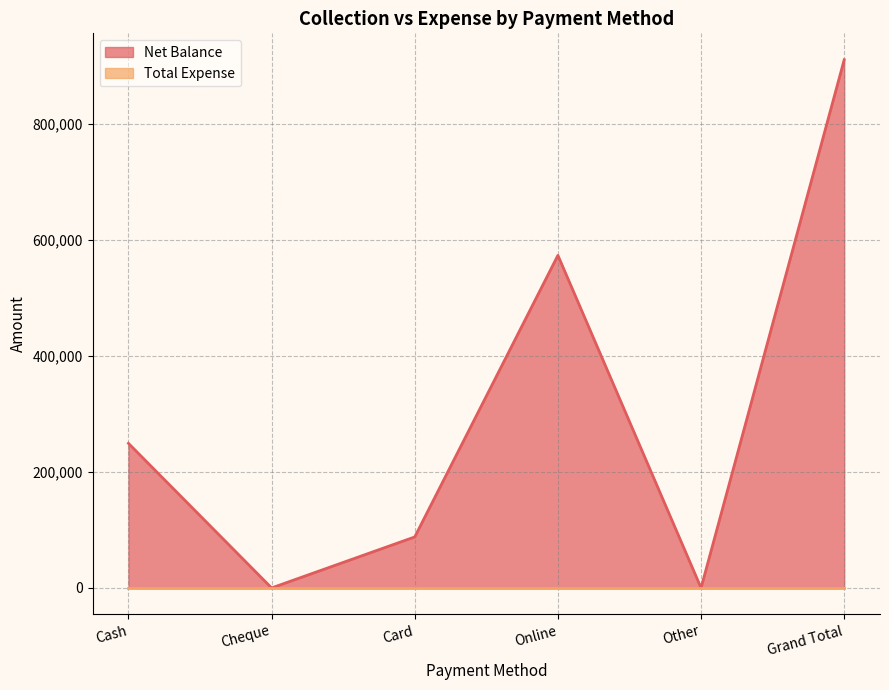

Reading right to left, extract all data points from this chart.

Grand Total=911359	Other=0	Online=573859	Card=88000	Cheque=0	Cash=249500